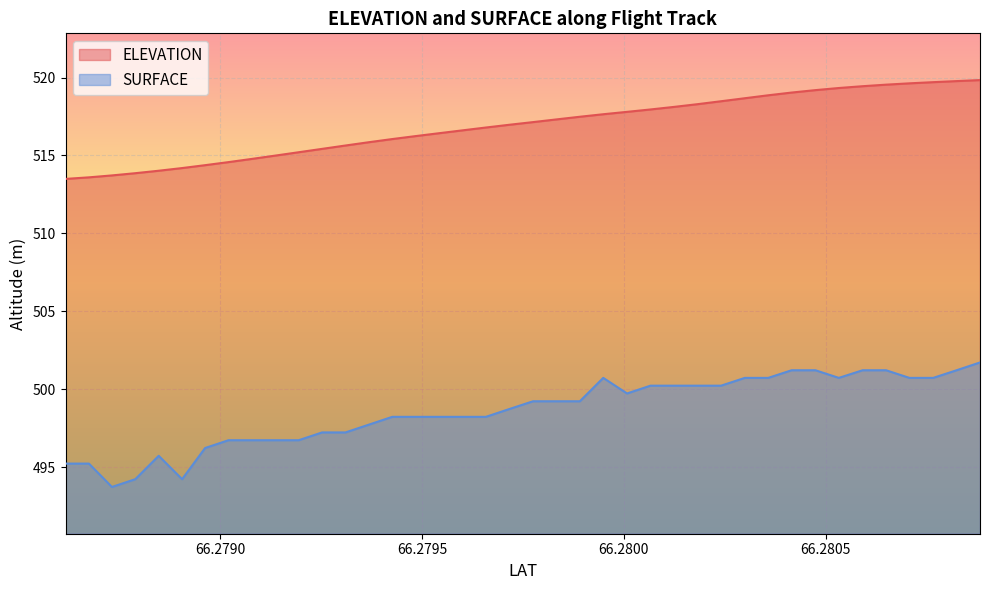

Rank the series by their maximum value, from highest to lowest.

ELEVATION, SURFACE